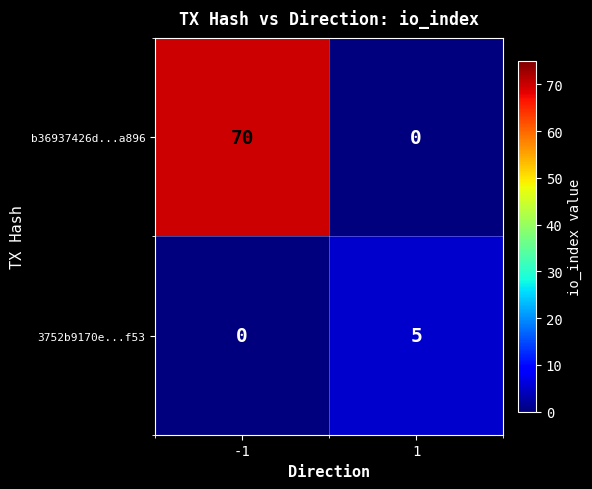

Reading left to right, what are all the values shown in this chart?

b36937426d...a896: -1=70	1=0
3752b9170e...f53: -1=0	1=5